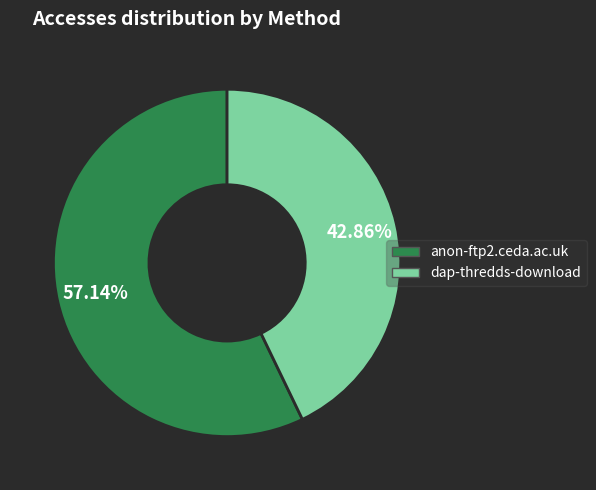

Is it true that anon-ftp2.ceda.ac.uk is 57% of the pie?

True